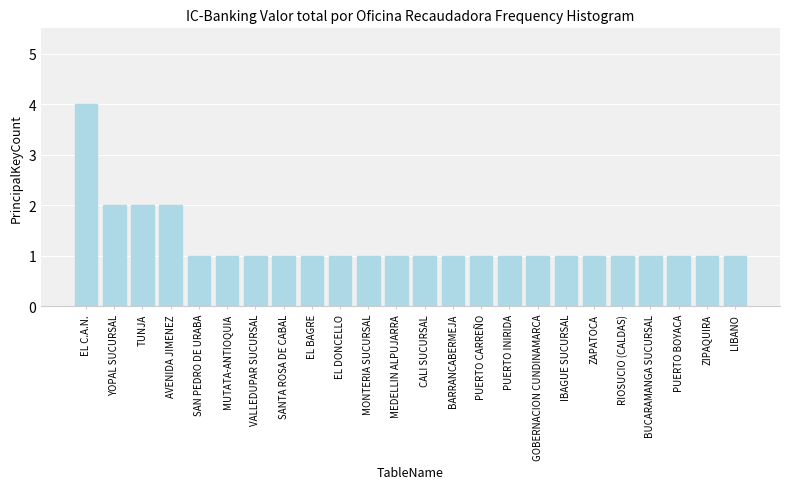

Reading right to left, list all the values displayed in this chart.

1	1	1	1	1	1	1	1	1	1	1	1	1	1	1	1	1	1	1	1	2	2	2	4